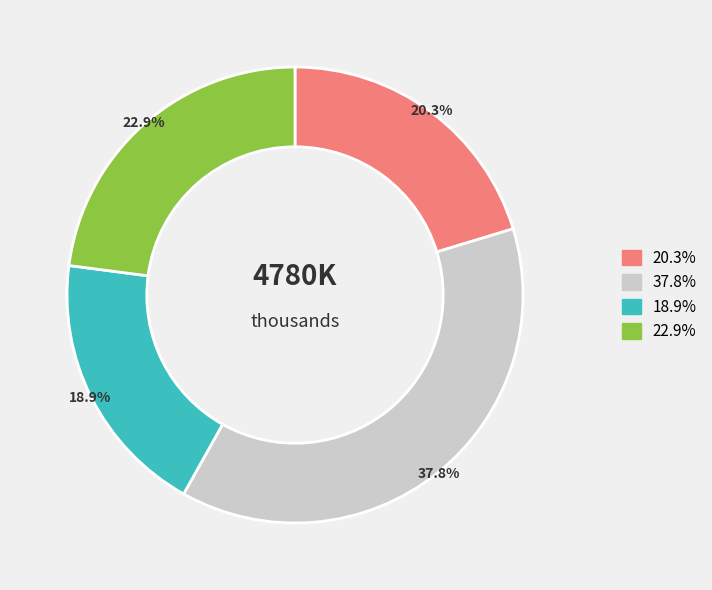

Count the number of slices in the pie.

4